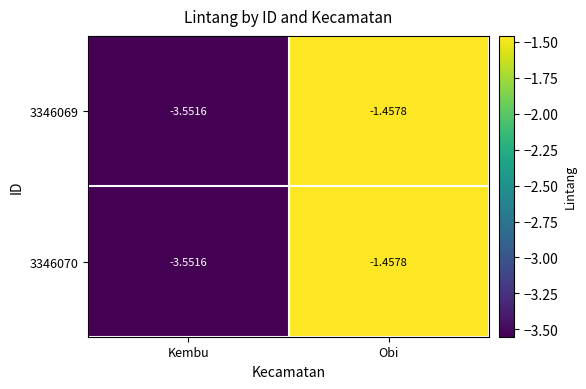

How many categories are shown in the chart?

2